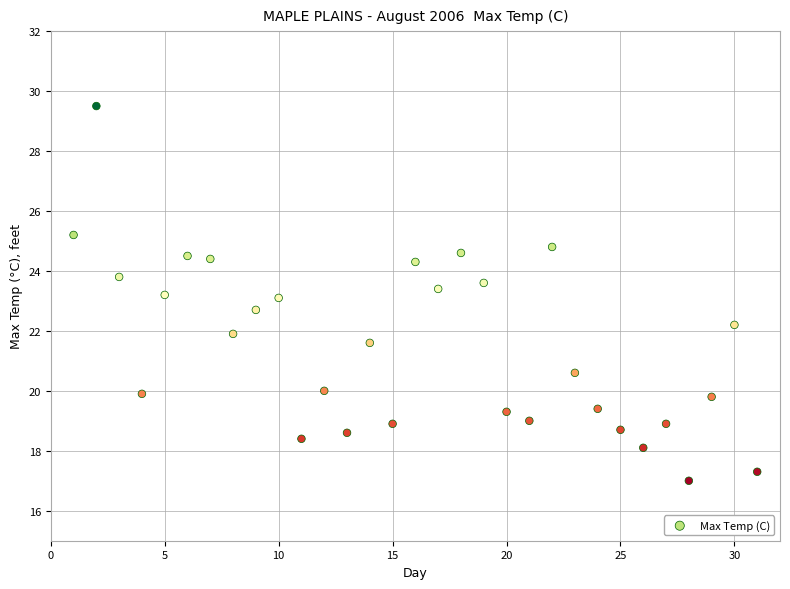

What is the range of Y values (max minus min)?

12.5